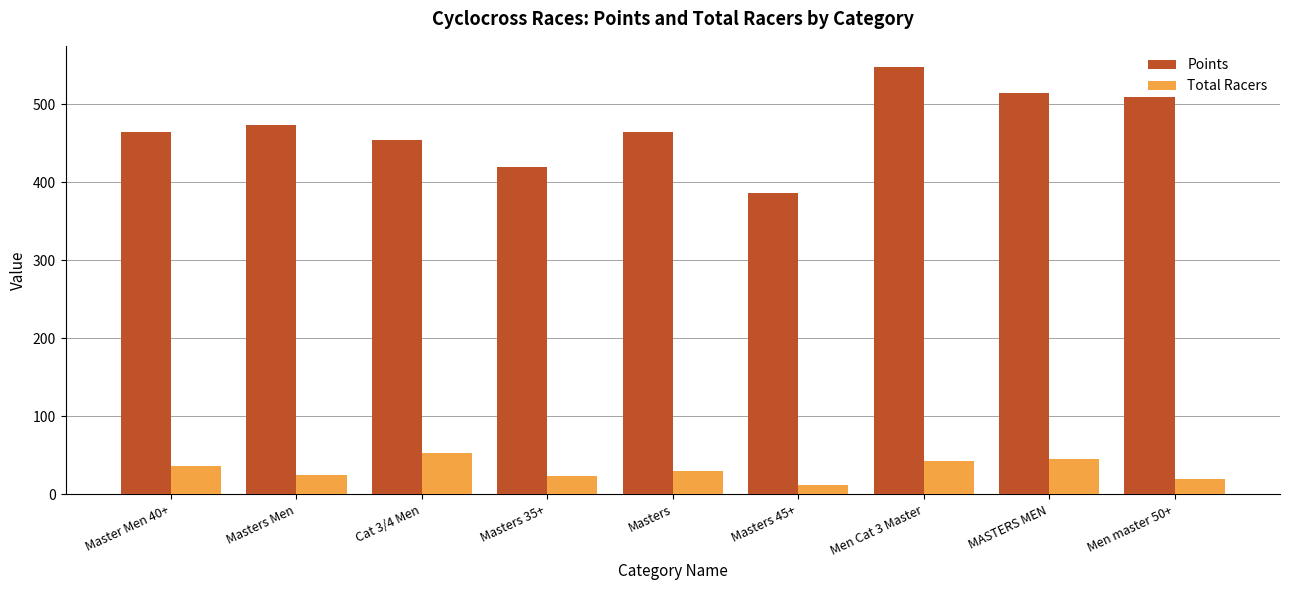

What are all the series names shown in the legend?

Points, Total Racers